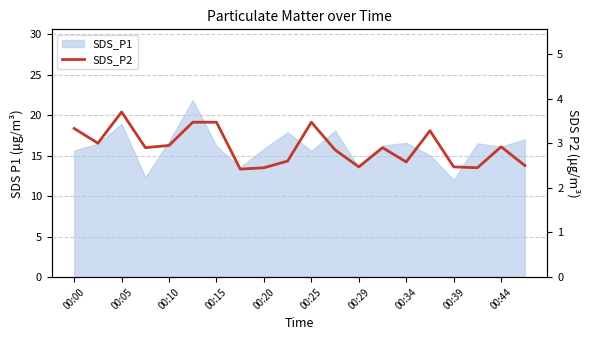

What is the difference between the values at 15 and 00:25?

0.2